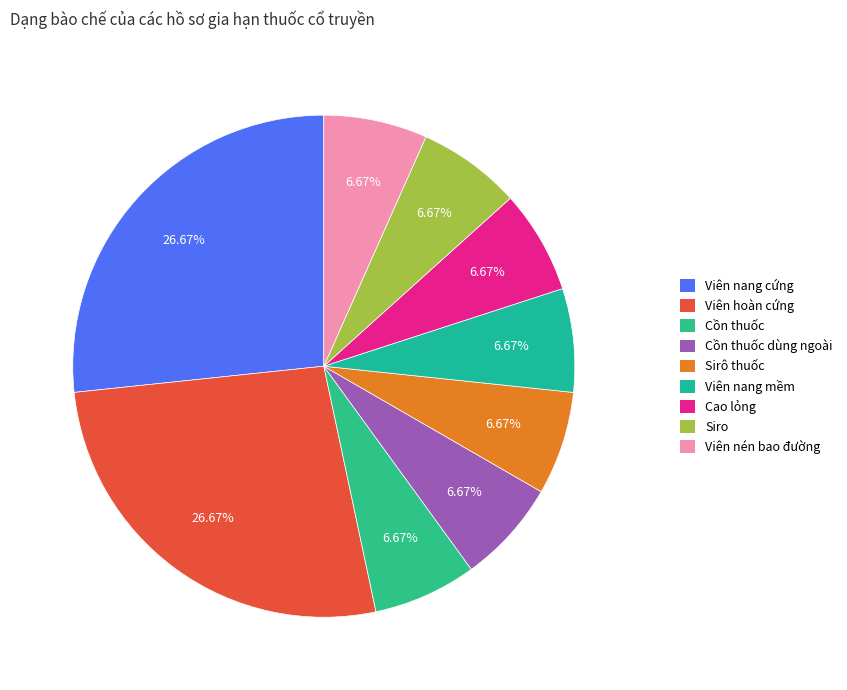

How many segments does this pie chart have?

9